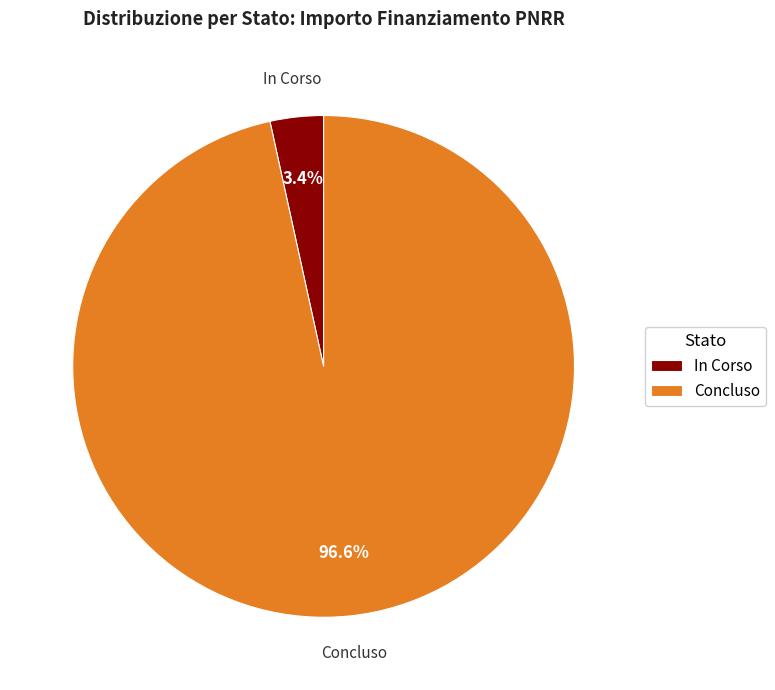

To the nearest percent, what is the average slice percentage?

50%